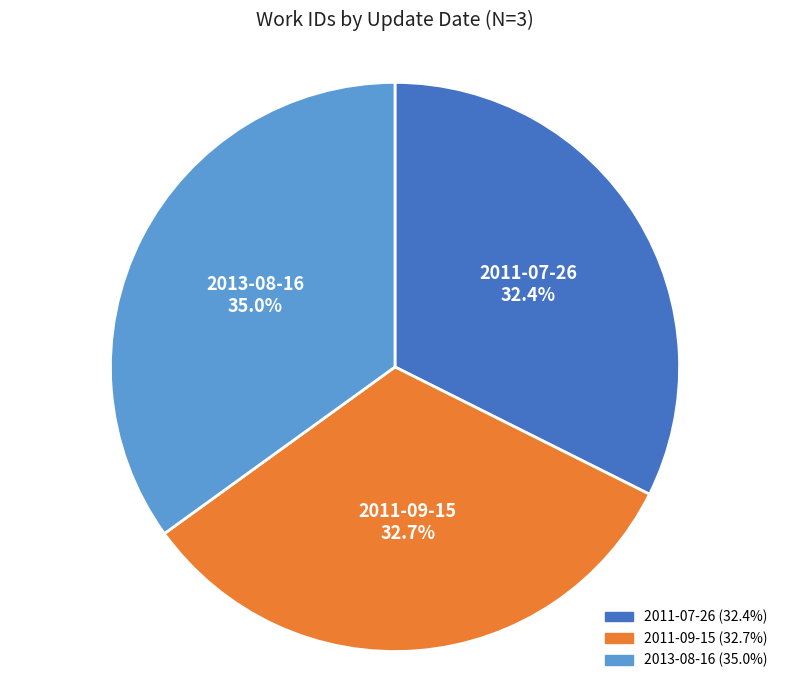

To the nearest percent, what is the combined percentage of 2011-07-26 and 2011-09-15?

65%